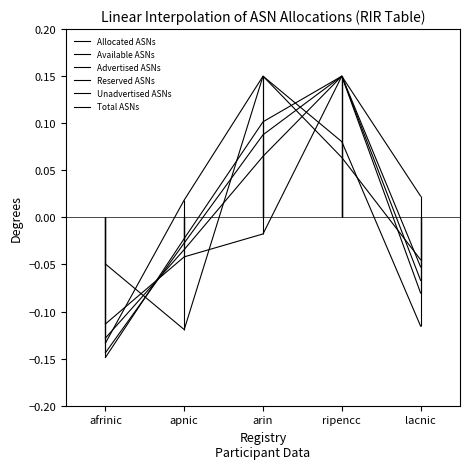

Is the value of Available ASNs at apnic greater than the value of Unadvertised ASNs at apnic?

No